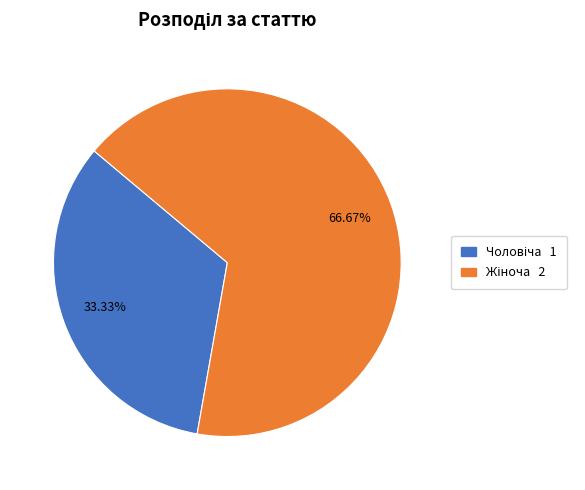

Does any single category account for the majority?

Yes